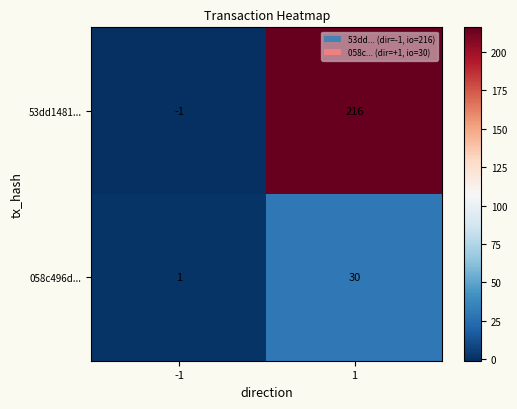

Which series changed the most between -1 and 1?

53dd1481...